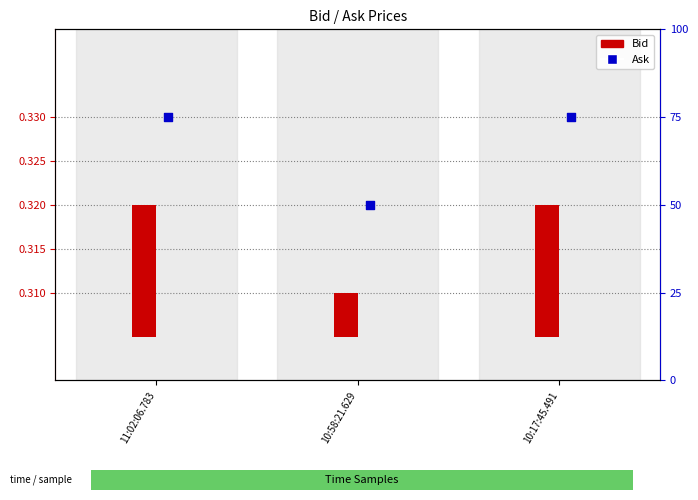

Which series reaches the maximum Y coordinate?

Ask